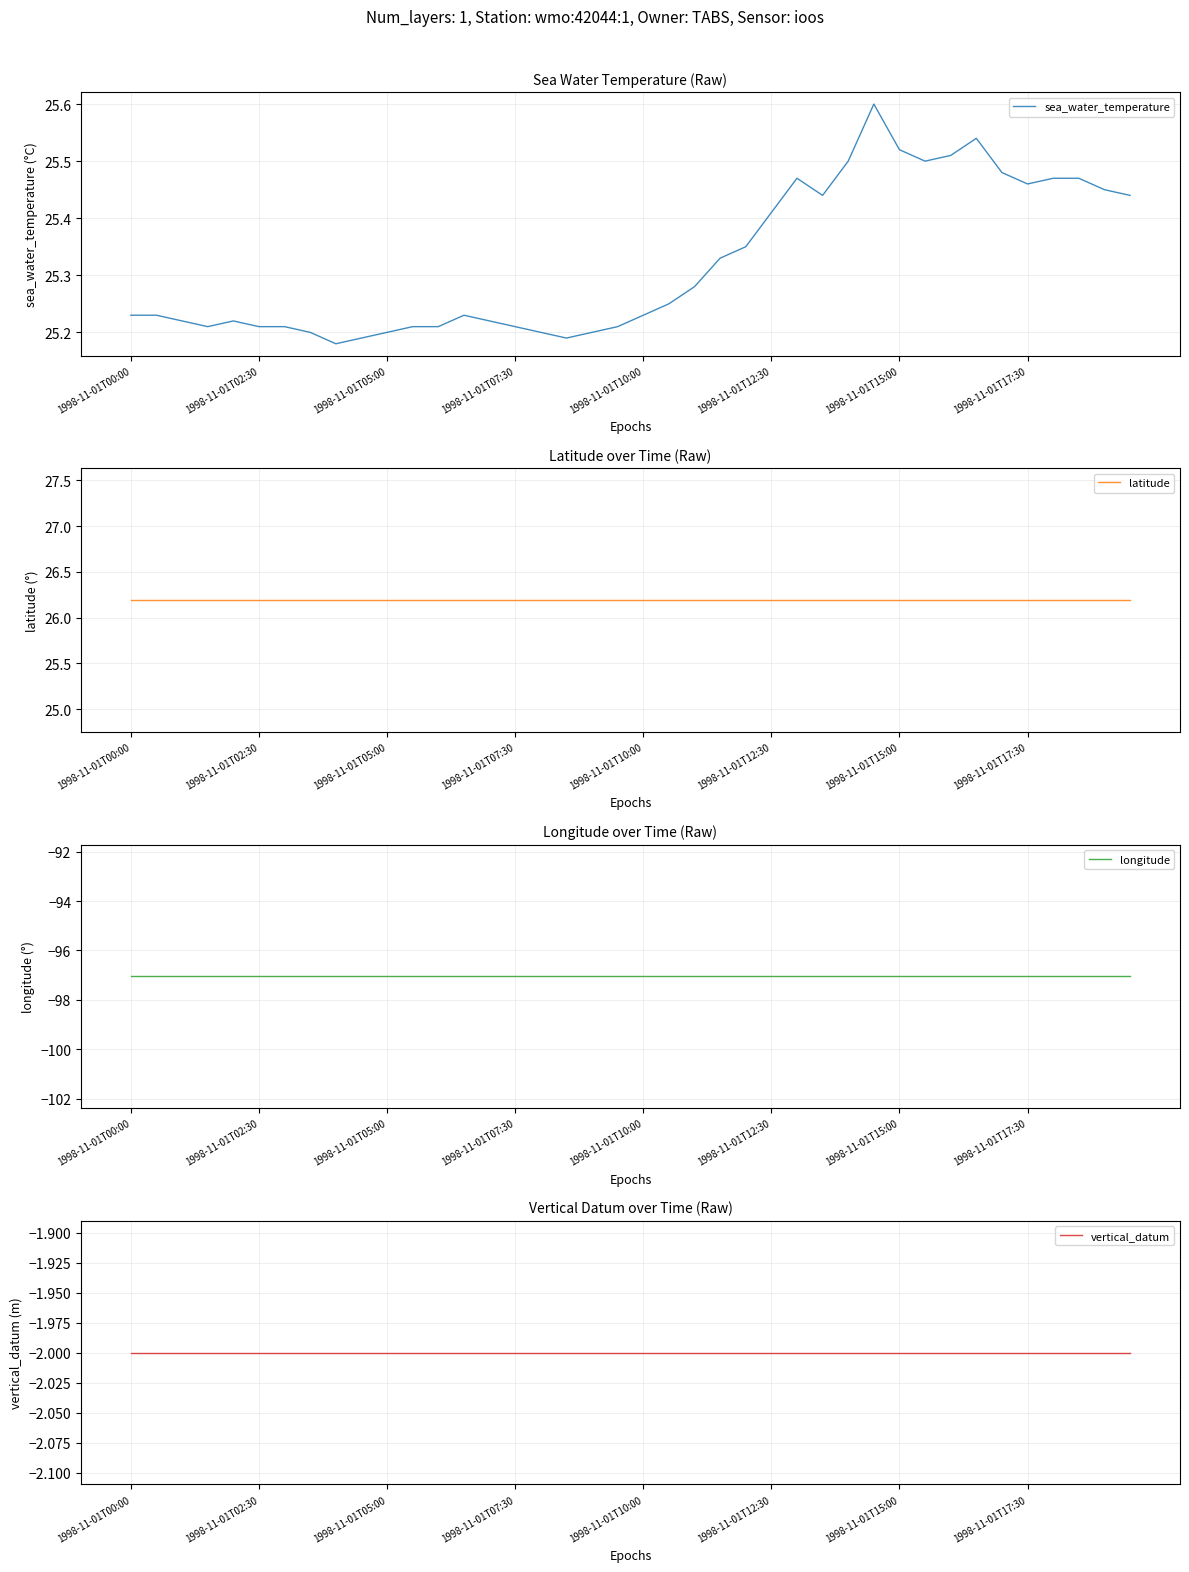

In sea_water_temperature, how many points are lower than both neighbors (excluding endpoints)?

6